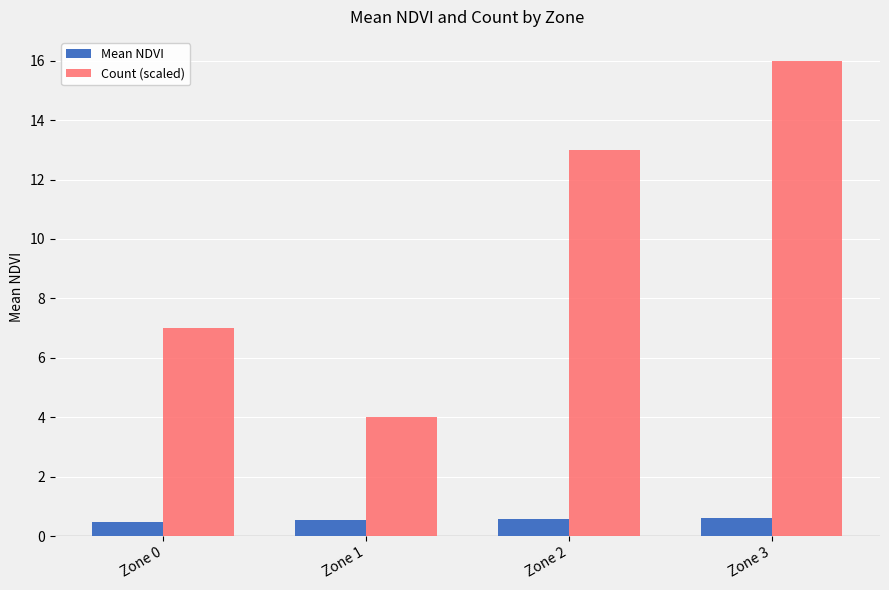

How many Mean NDVI values are between 0 and 1?

4